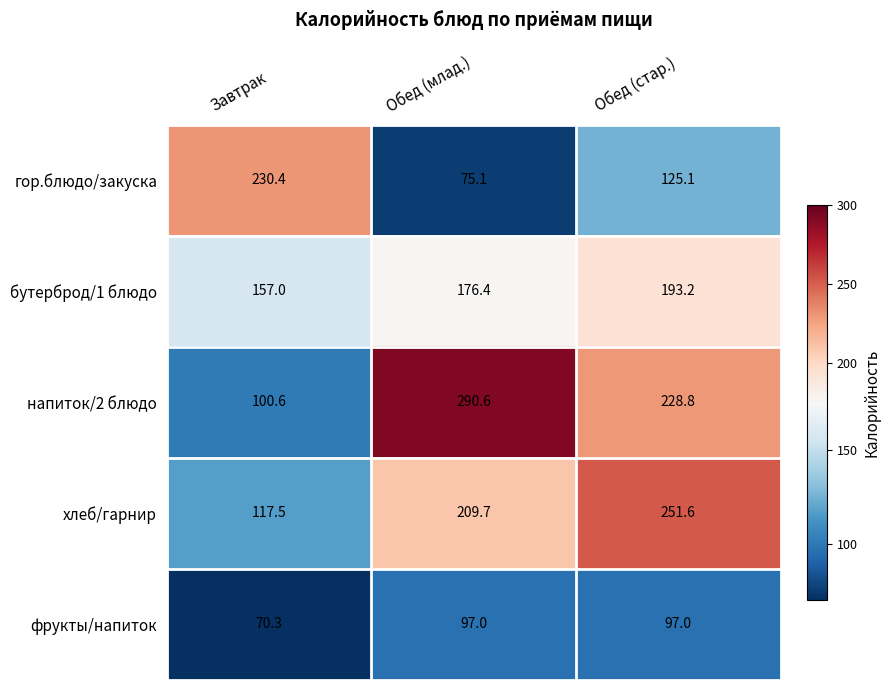

What is the difference between the highest and lowest values at Обед (стар.)?

154.6